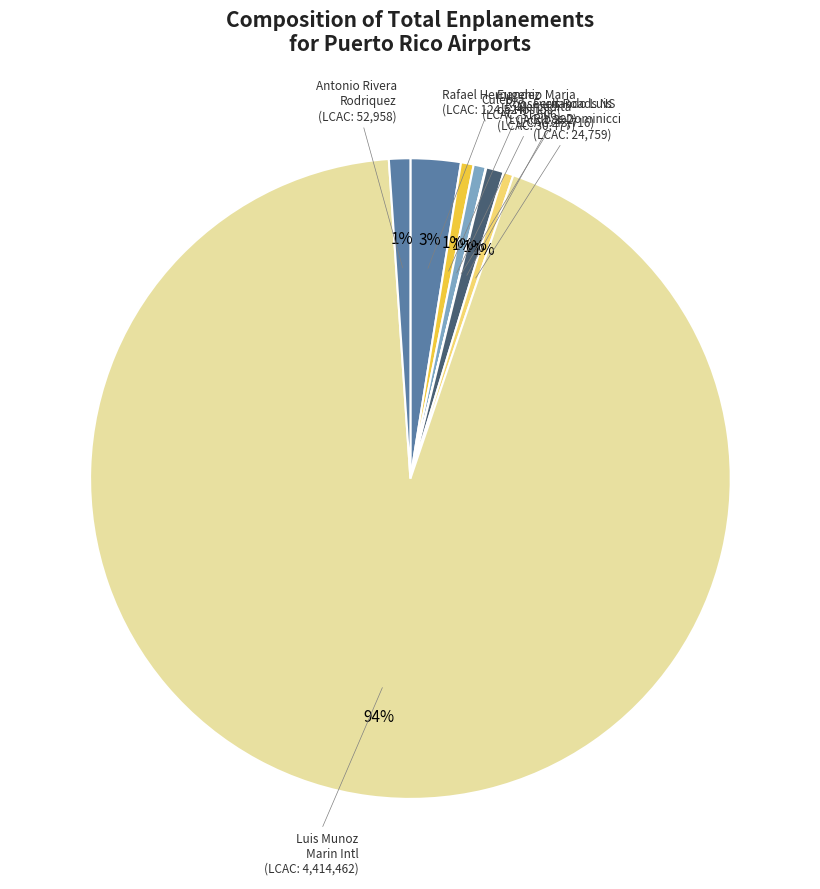

Does any single category account for the majority?

Yes